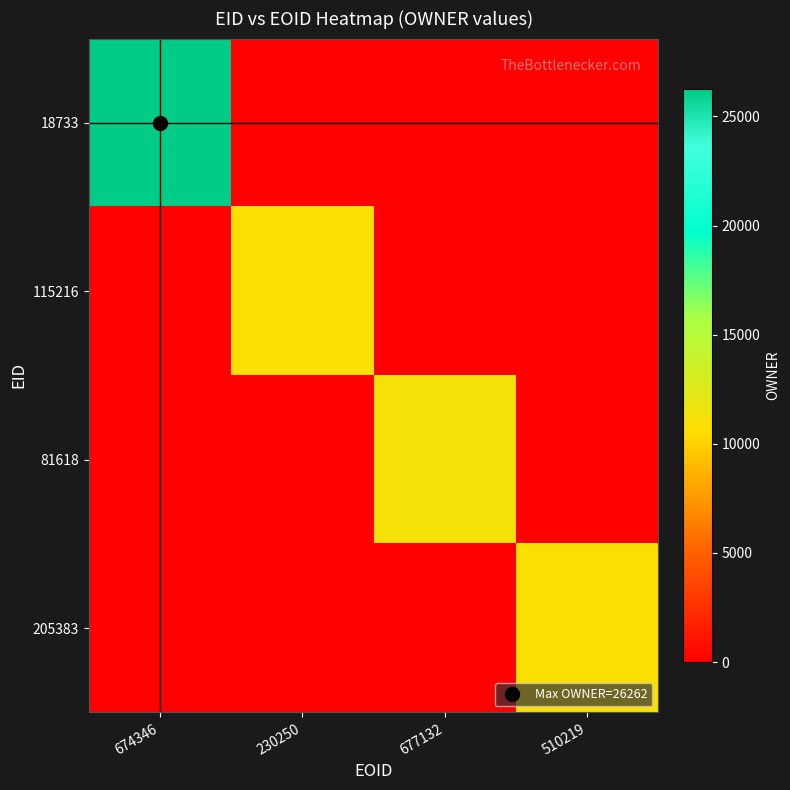

Reading left to right, list all the values displayed in this chart.

18733: 674346=26262	230250=0	677132=0	510219=0
115216: 674346=0	230250=10760	677132=0	510219=0
81618: 674346=0	230250=0	677132=11116	510219=0
205383: 674346=0	230250=0	677132=0	510219=10716